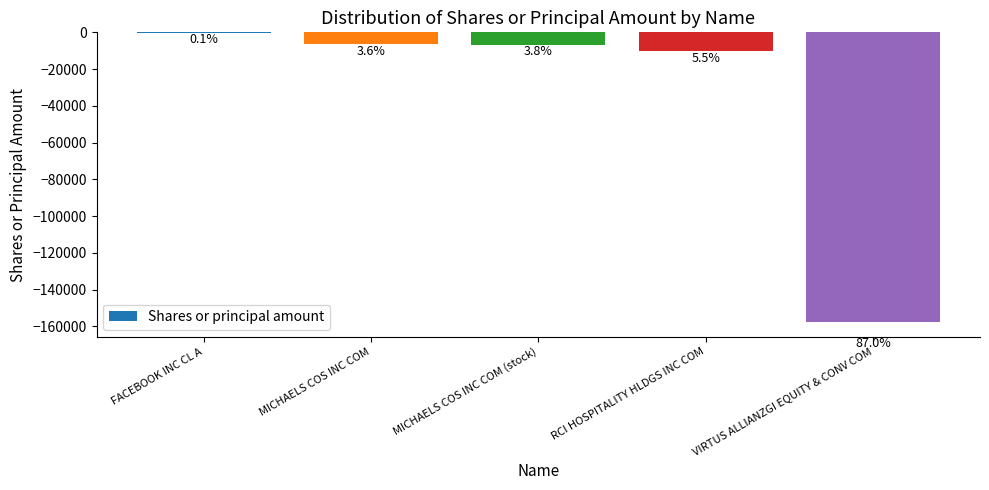

What is the value of the 2nd bar from the left?

-6500